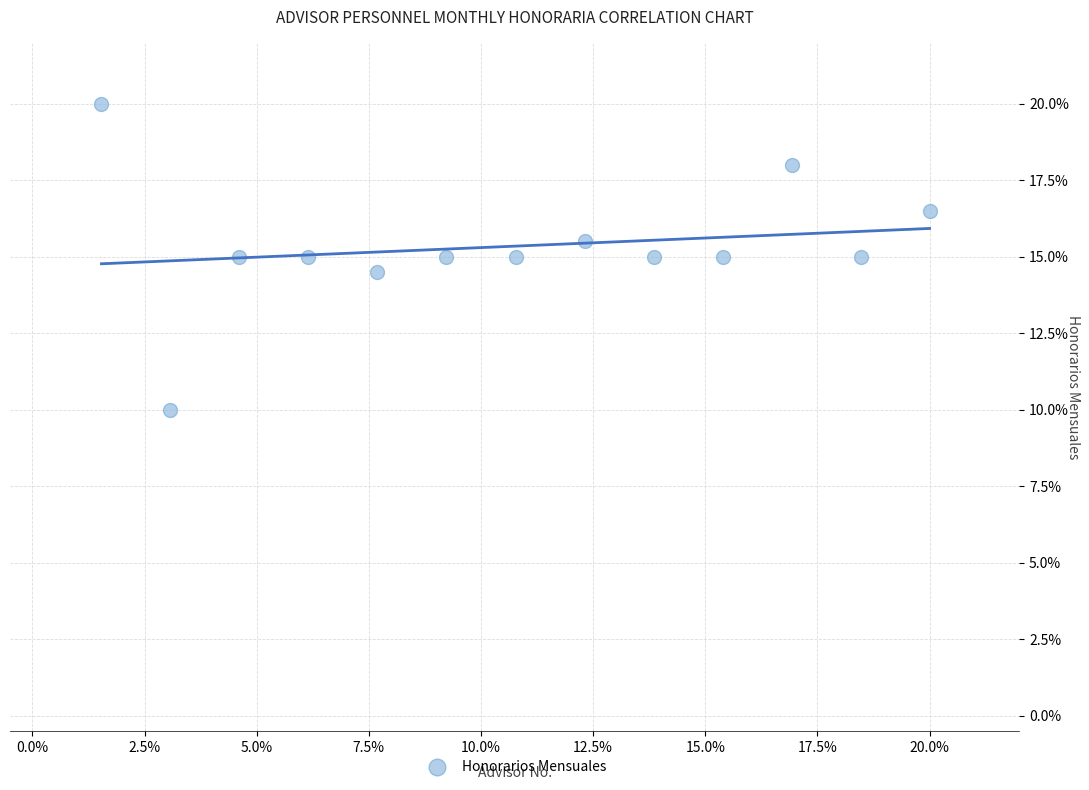

What is the range of X values (max minus min)?

18.5